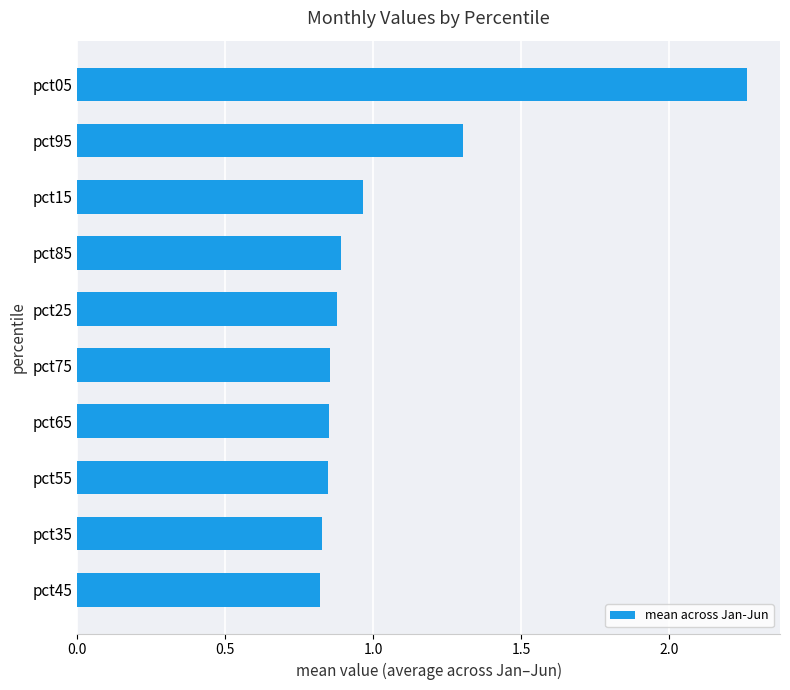

What is the difference between the second highest and minimum values?

0.5